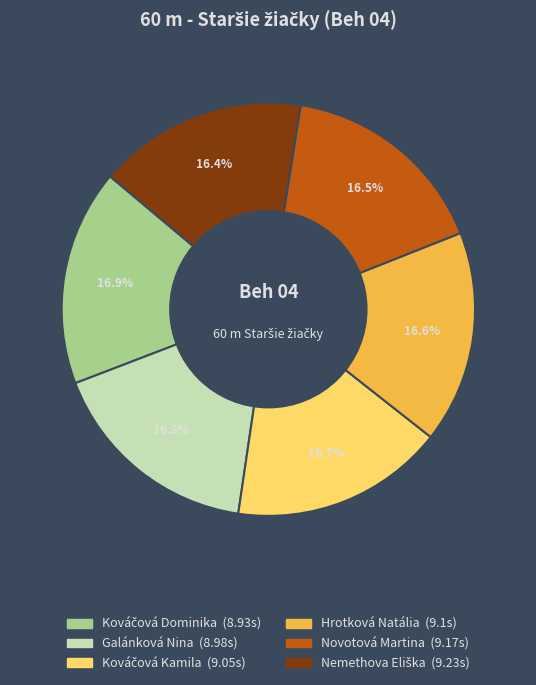

To the nearest percent, what is the average slice percentage?

17%